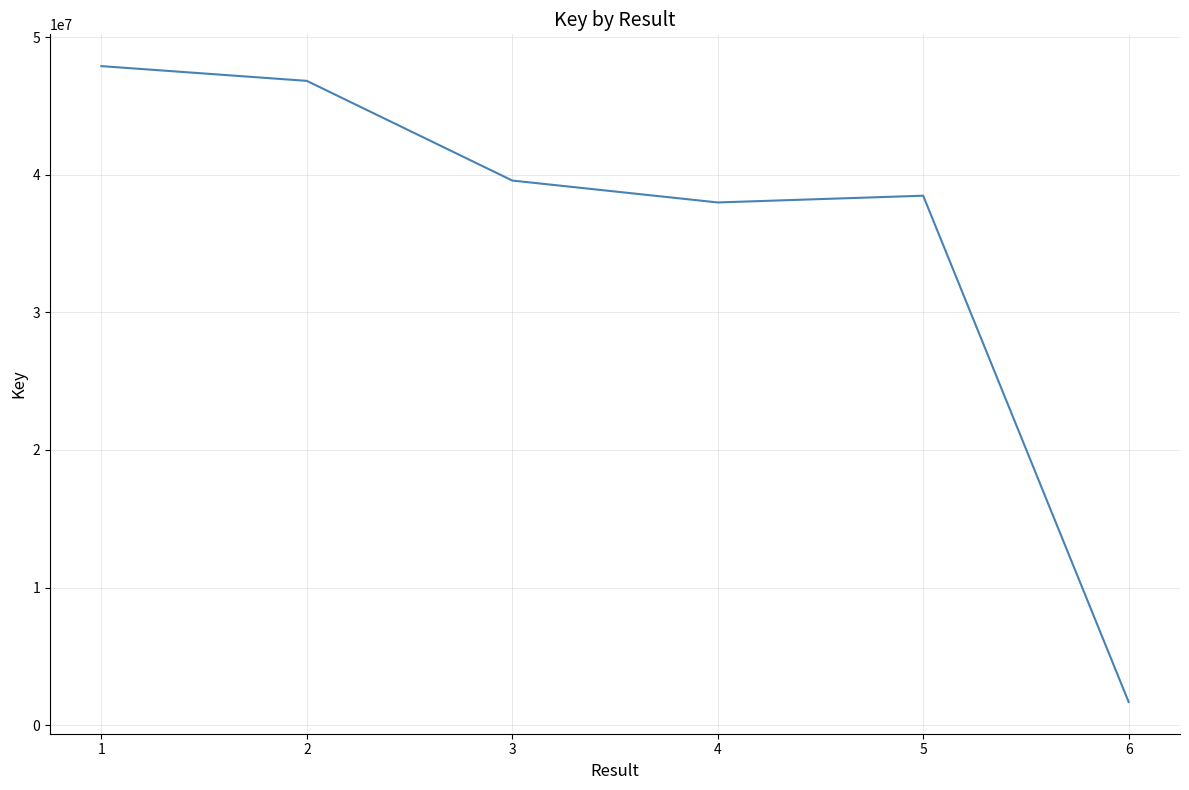

At which category does the data reach its first local valley?

4